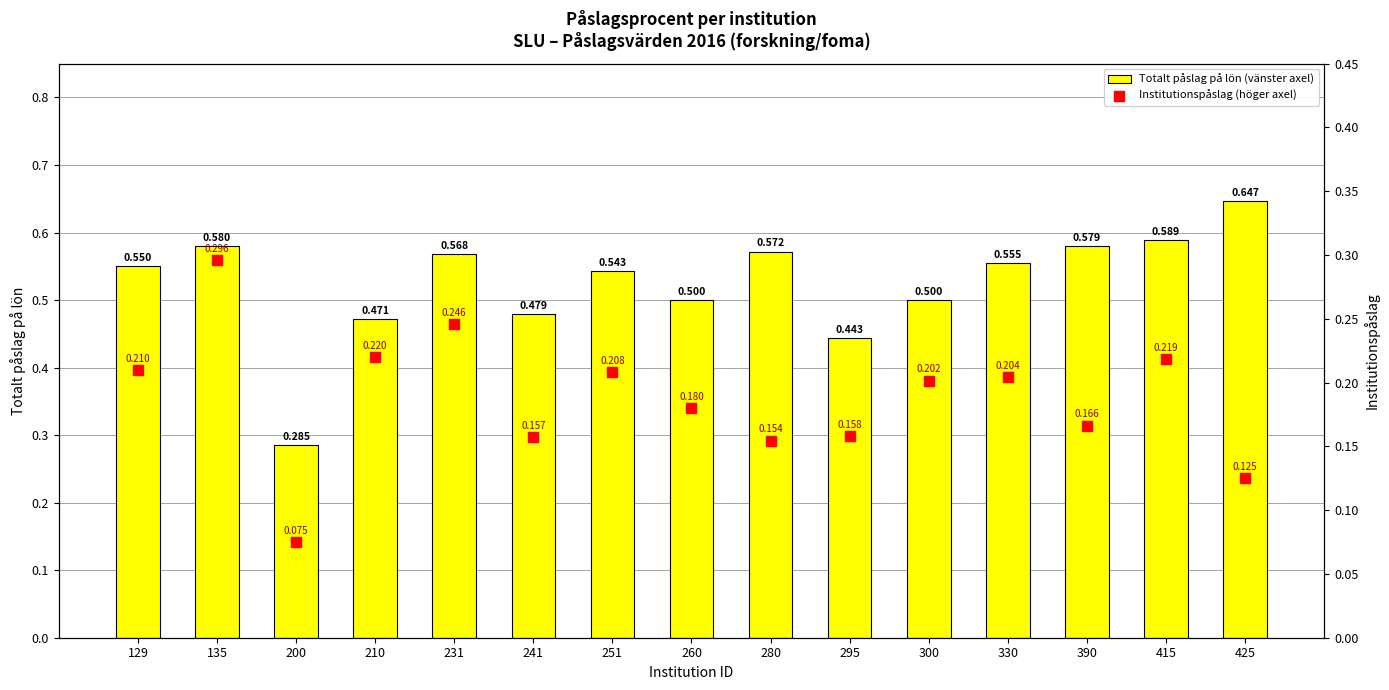

Which series reaches the minimum Y coordinate?

Institutionspåslag (höger axel)